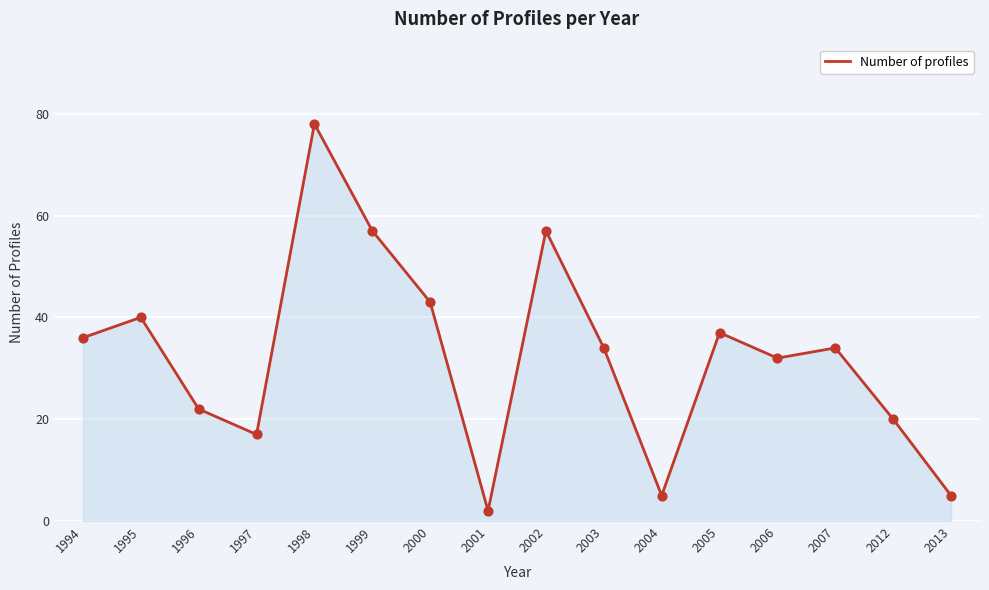

Between 1998 and 2013, which is larger?

1998